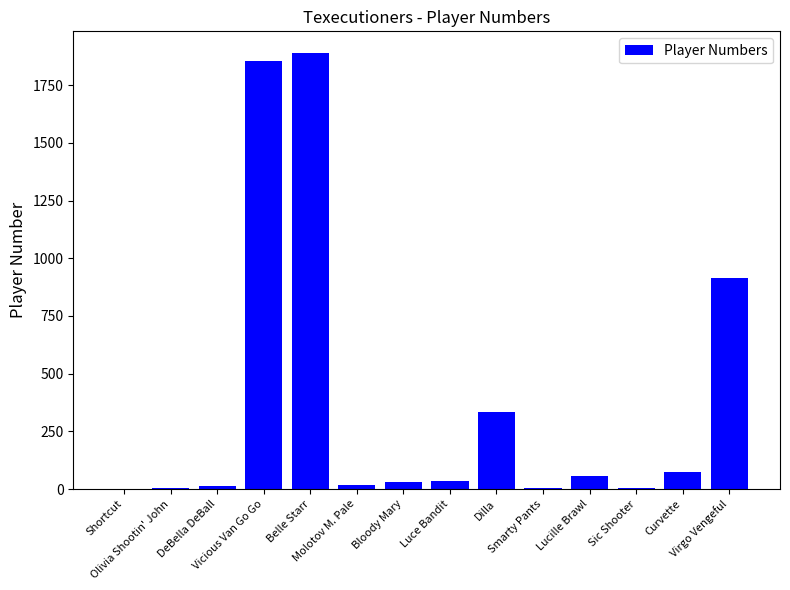

The chart shows a value of 1627 at Virgo Vengeful. True or false?

False